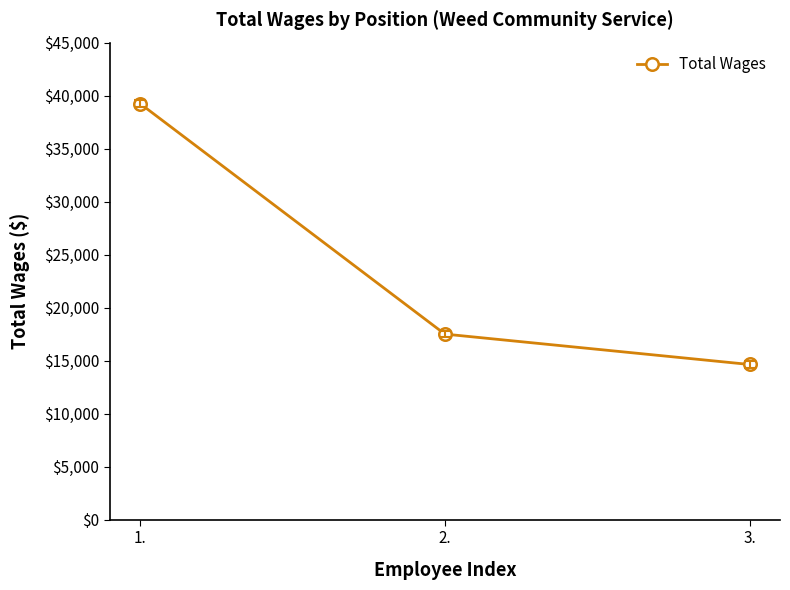

What is the sum of all values?

71394